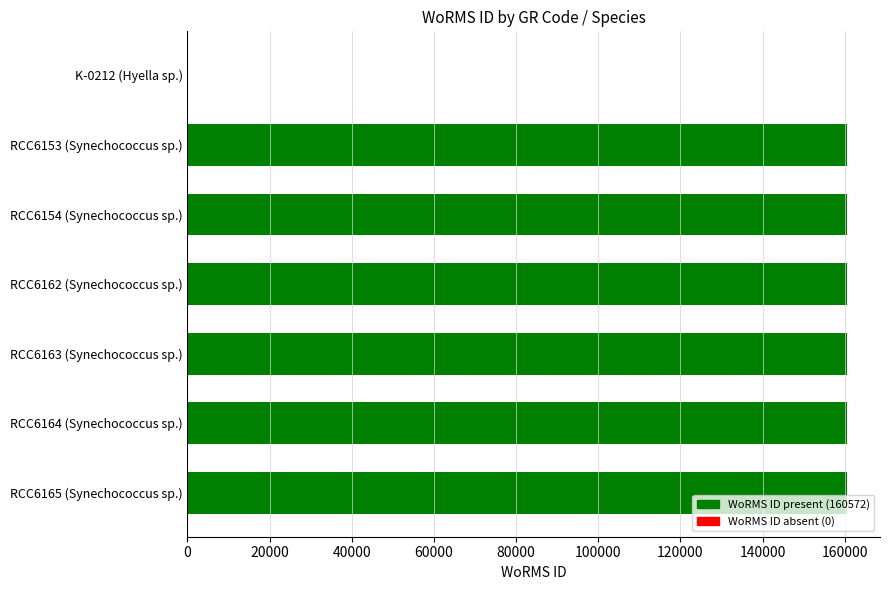

What is the greatest value displayed?

160572